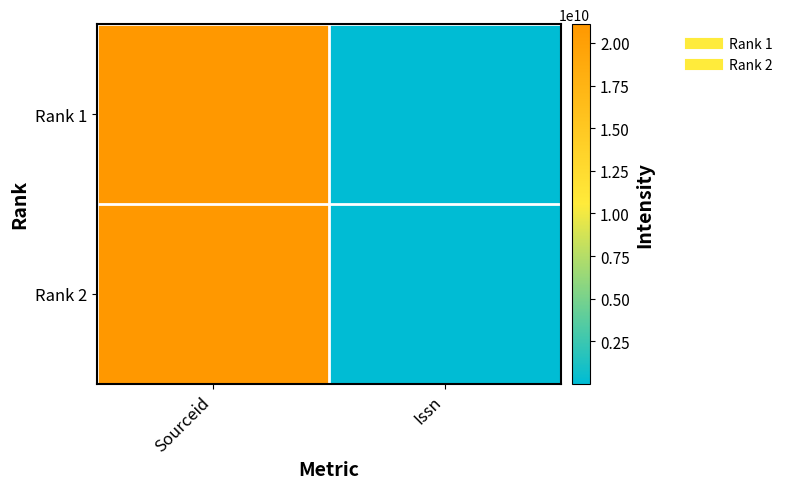

What is the minimum value shown in the chart?

21843481